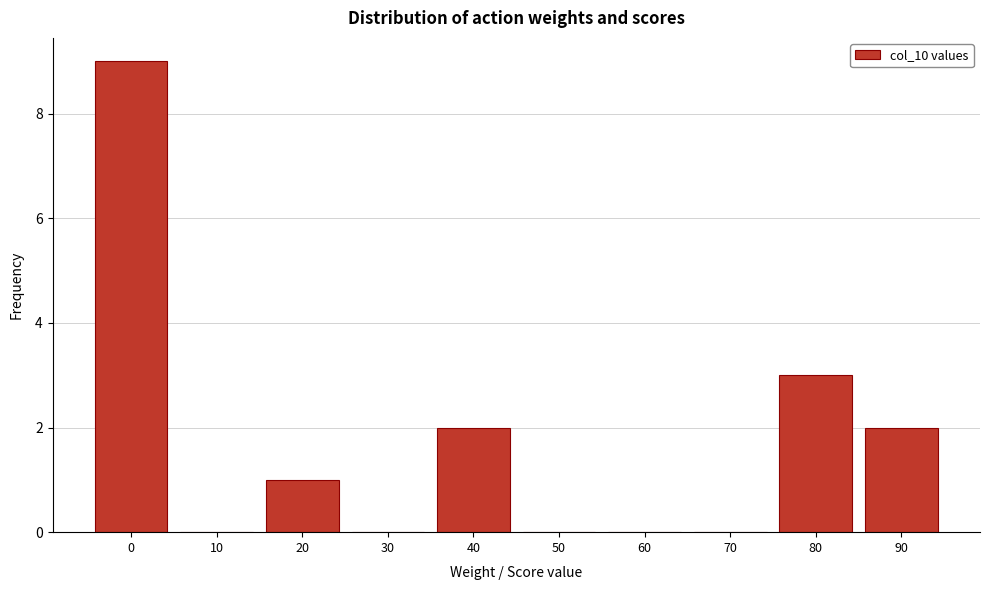

Reading left to right, what are all the values shown in this chart?

0=9	10=0	20=1	30=0	40=2	50=0	60=0	70=0	80=3	90=2